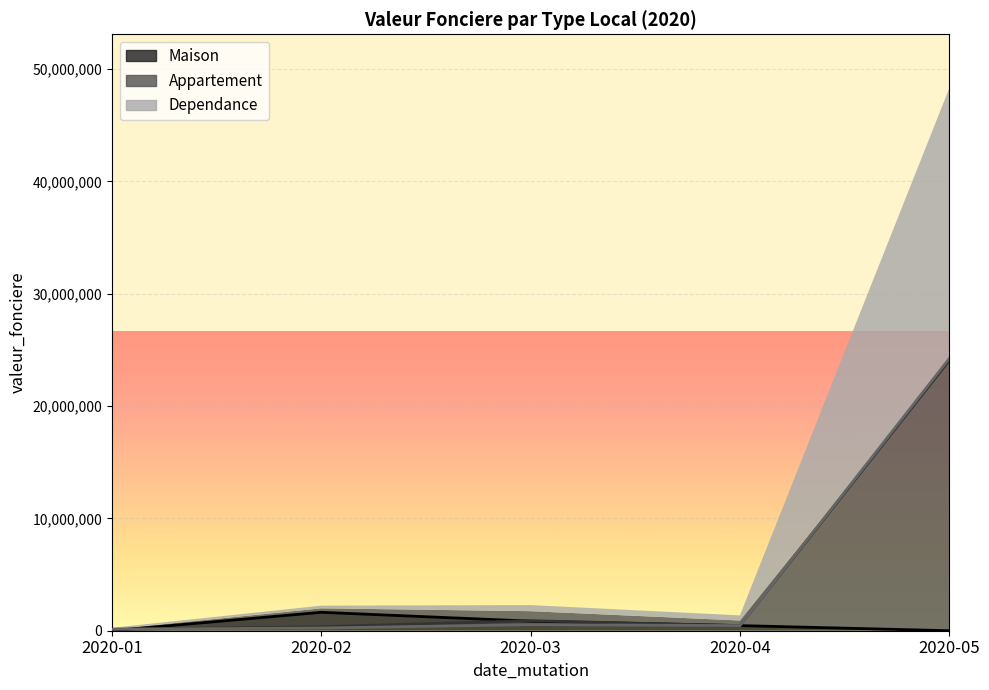

At which category is the sum across all series the highest?

2020-05